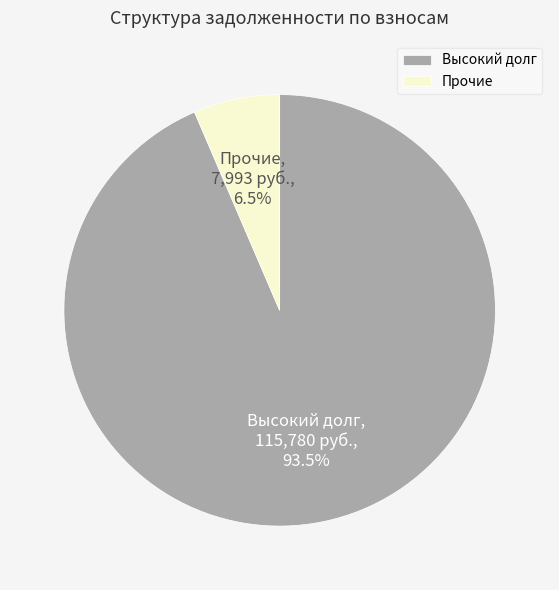

What percentage is NOT represented by Высокий долг?

6.5%